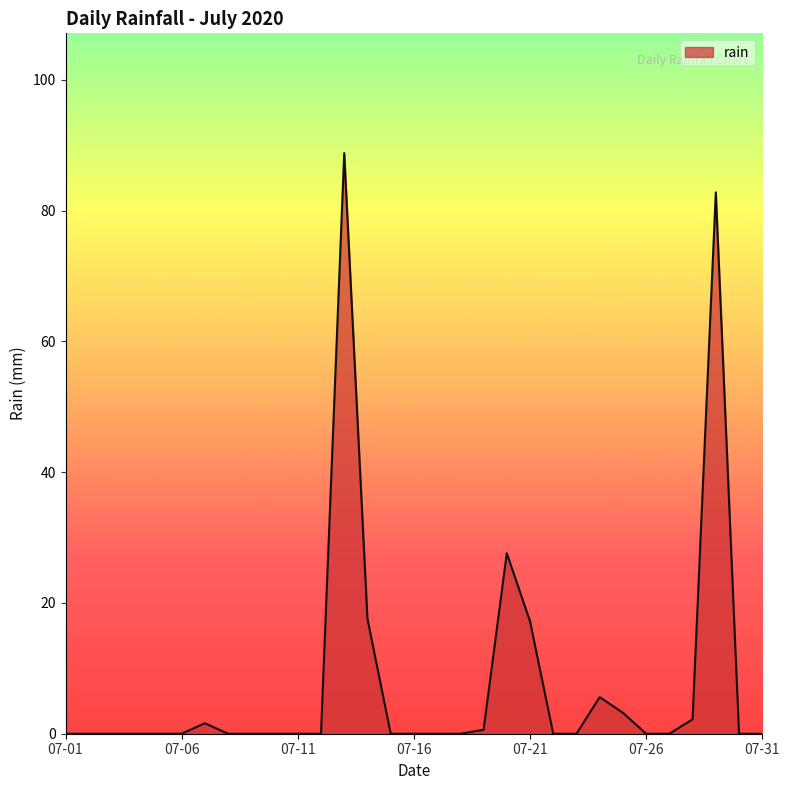

What is the greatest value displayed?

88.8